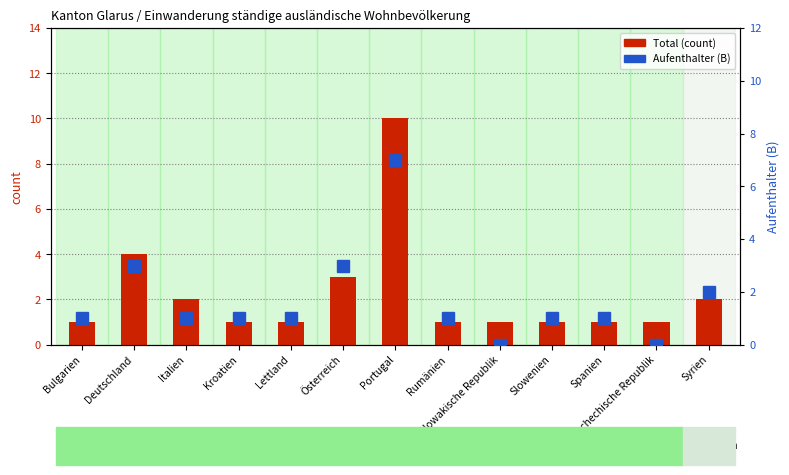

What is the value of the Total bar at the 3rd from the left?

2